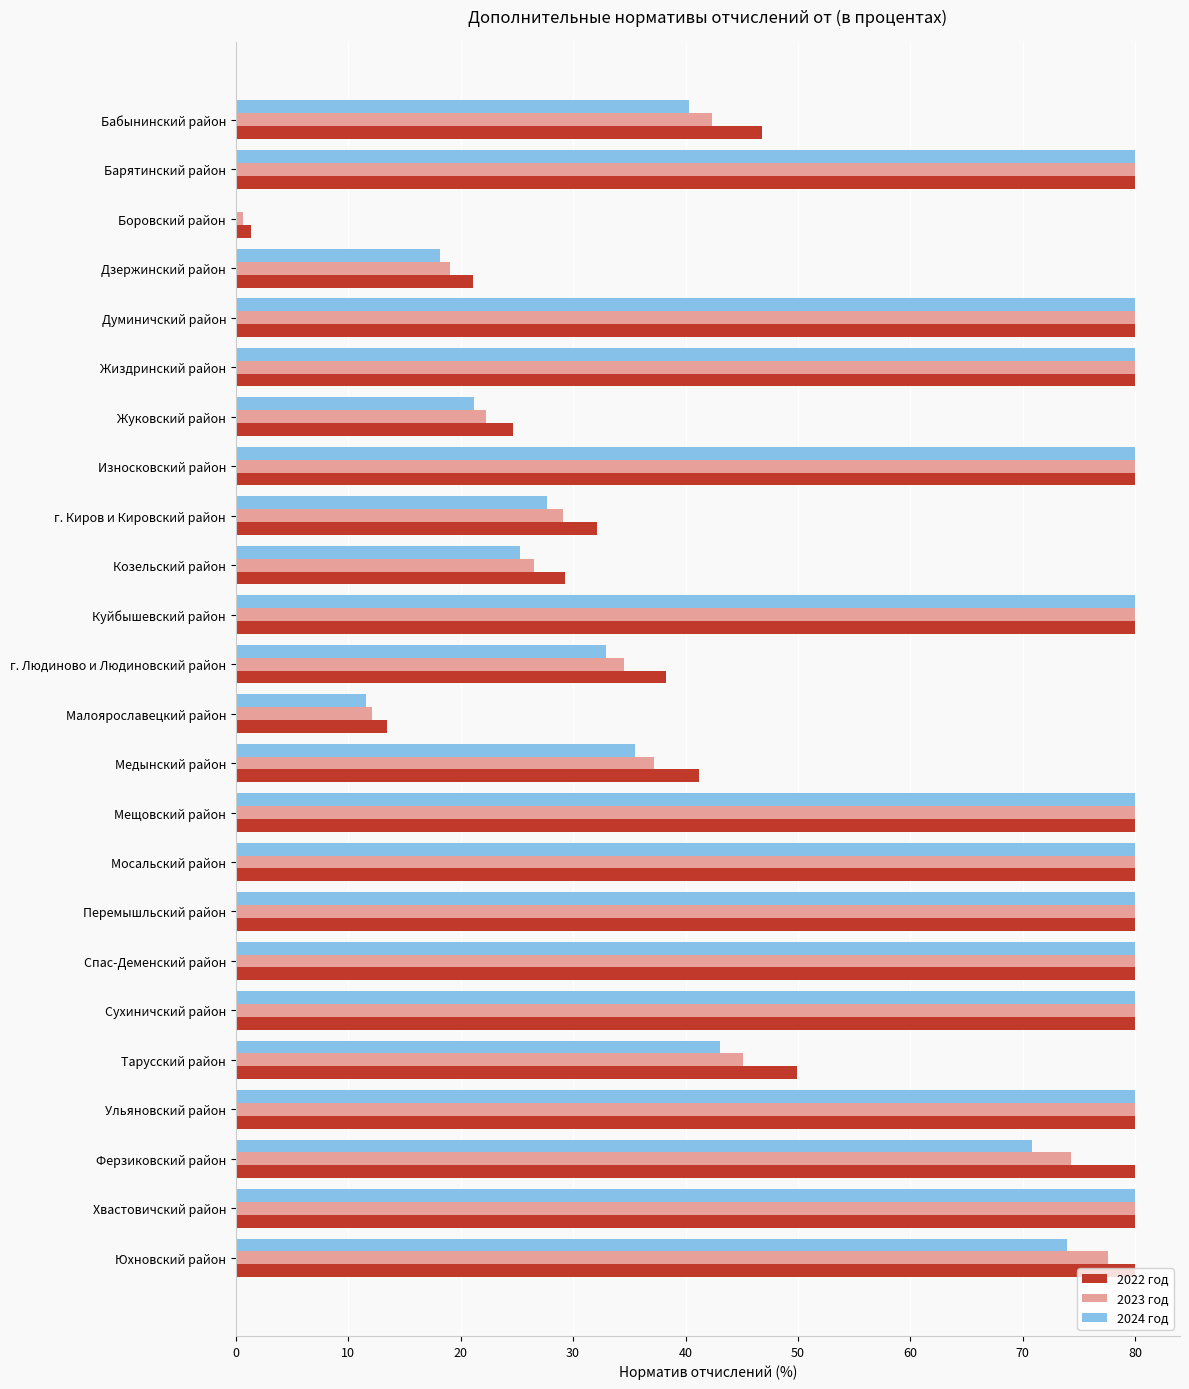

What is the sum of the 2024 год values at Мосальский район and Спас-Деменский район?

160.0